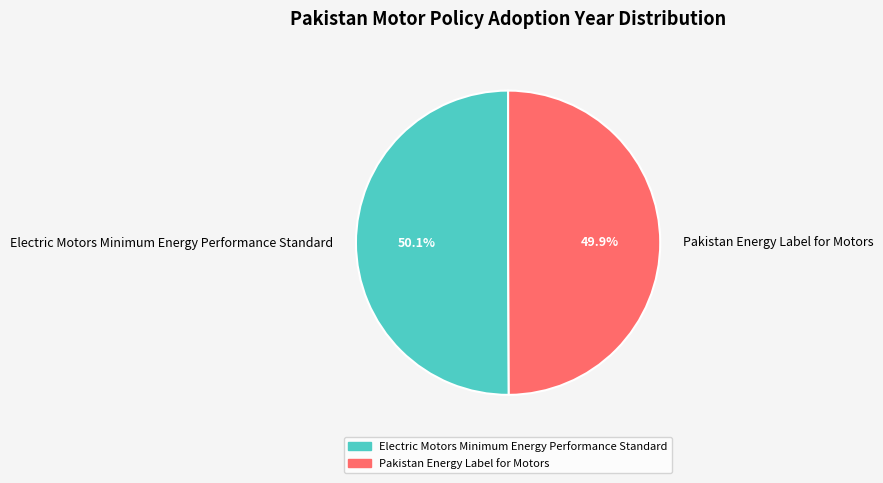

Is there a majority slice in this chart?

Yes